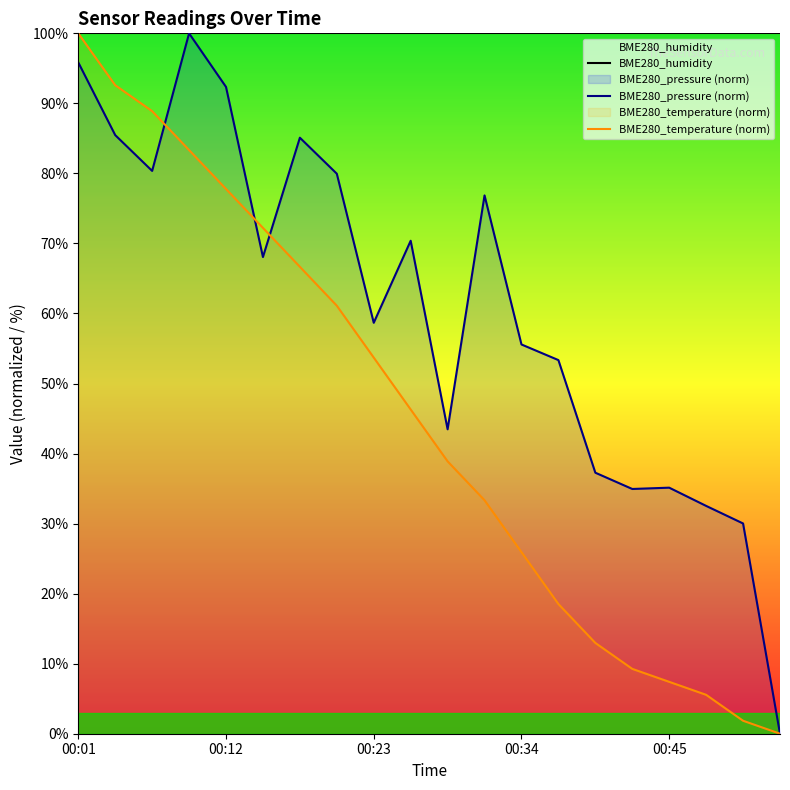

Which series ends up on top after the final intersection of BME280_temperature and BME280_pressure?

BME280_pressure